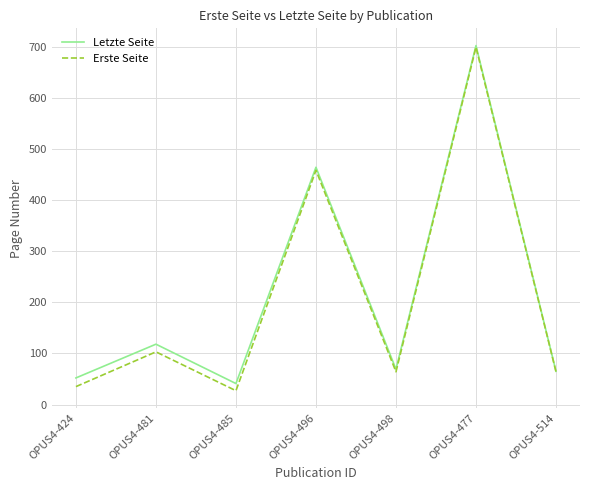

List the series in order of their overall mean, lowest first.

Erste Seite, Letzte Seite